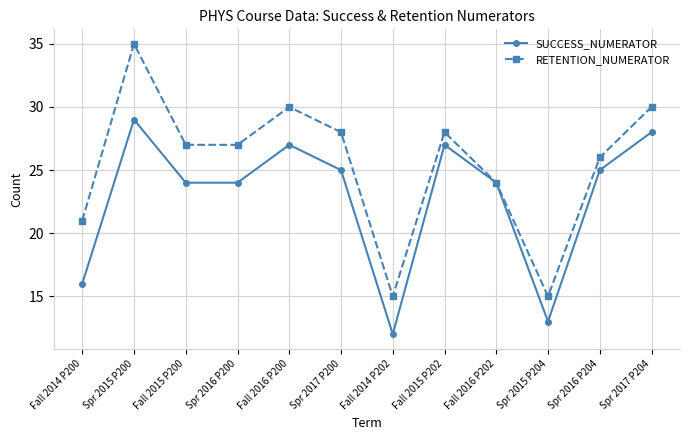

Which series has the largest range (max minus min)?

RETENTION_NUMERATOR